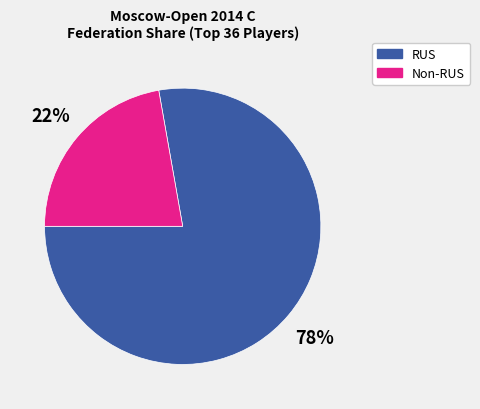

Which slice represents more than half of the pie?

RUS